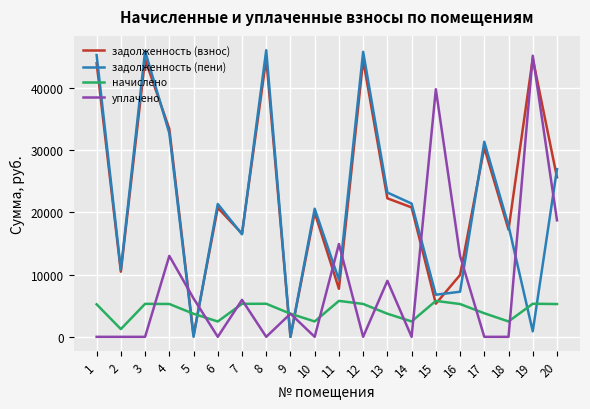

What is the sum of the задолженность (пени) values at 14 and 13?

44582.1